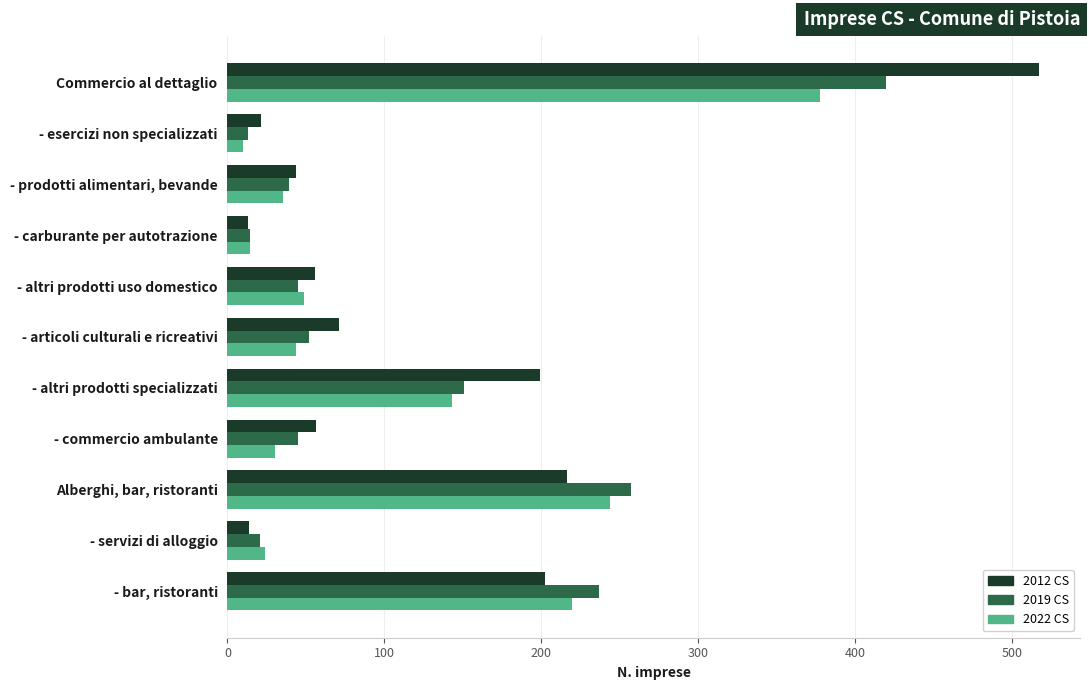

Which series has the largest total across all categories?

2012 CS